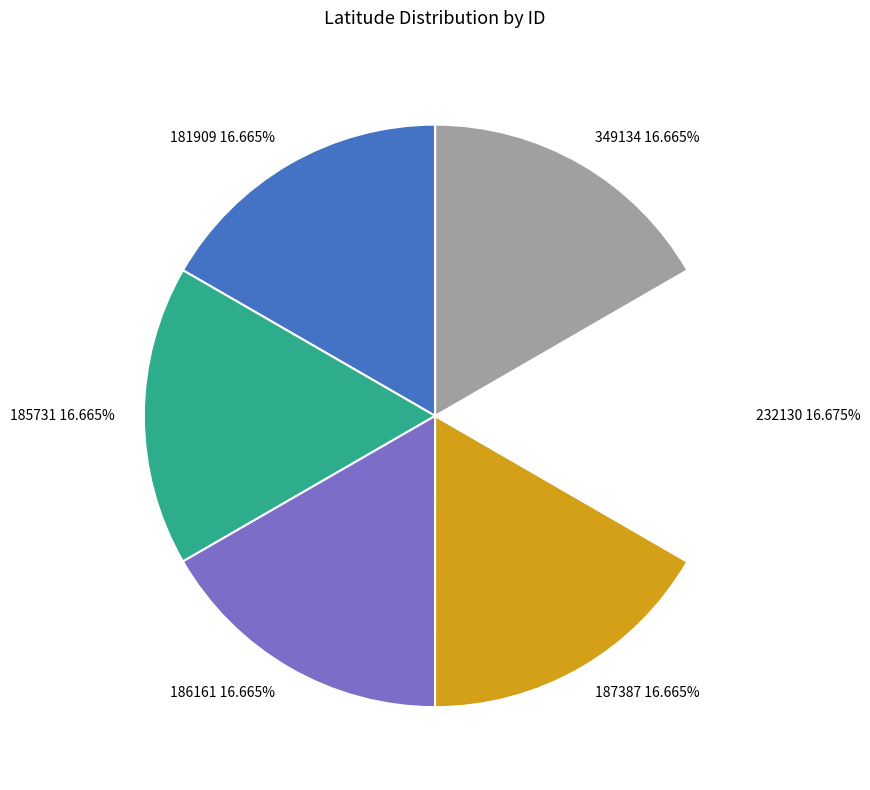

Is there any slice that represents more than half of the pie?

No